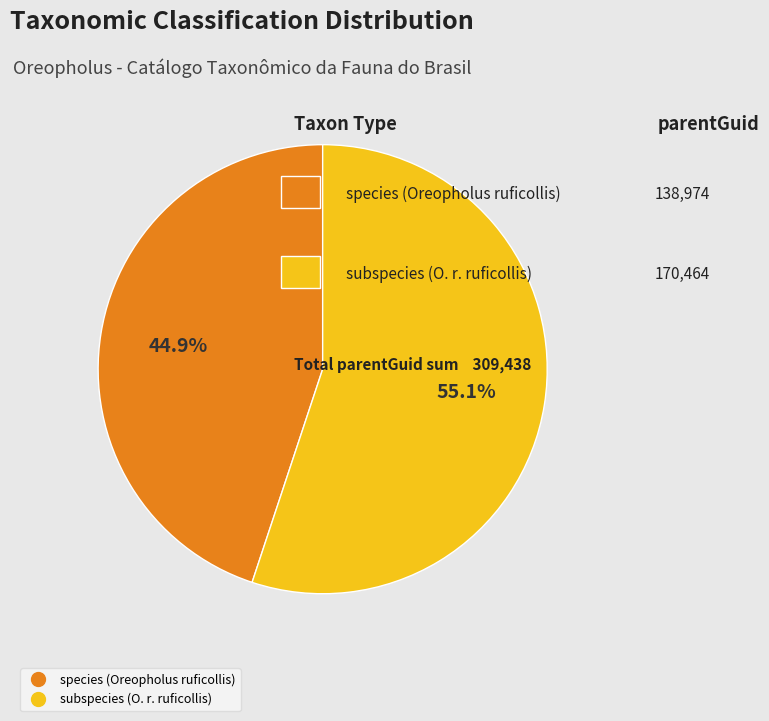

Is there a majority slice in this chart?

Yes